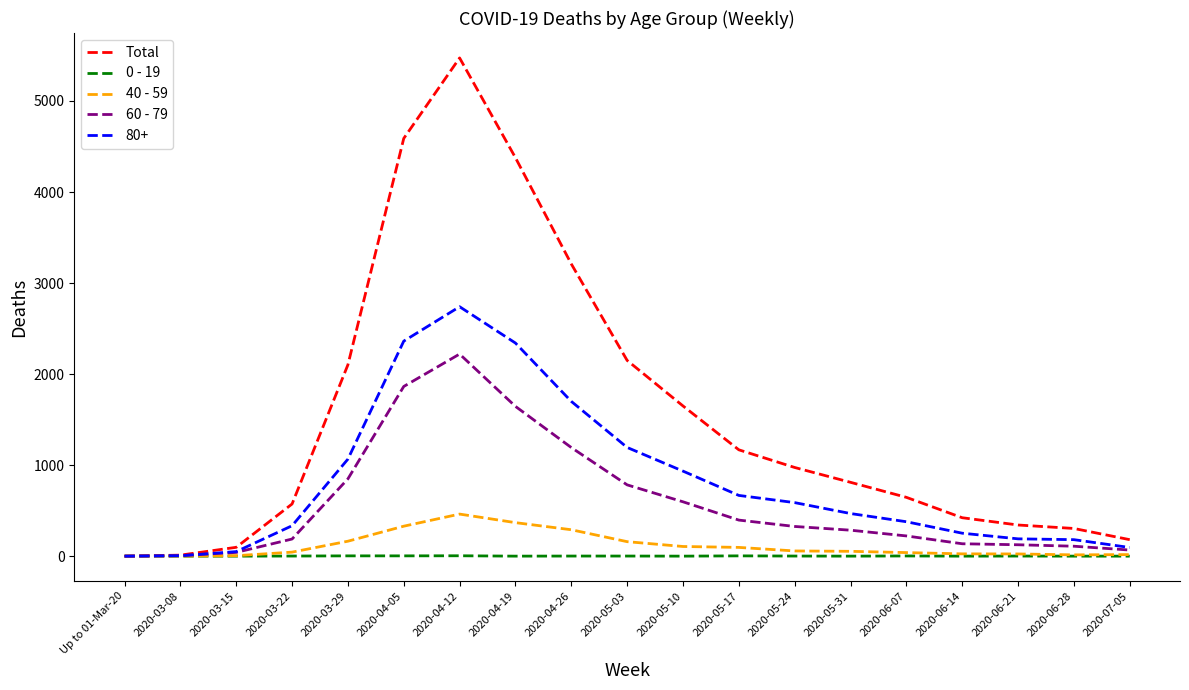

At which category does the chart reach its peak across all series?

2020-04-12